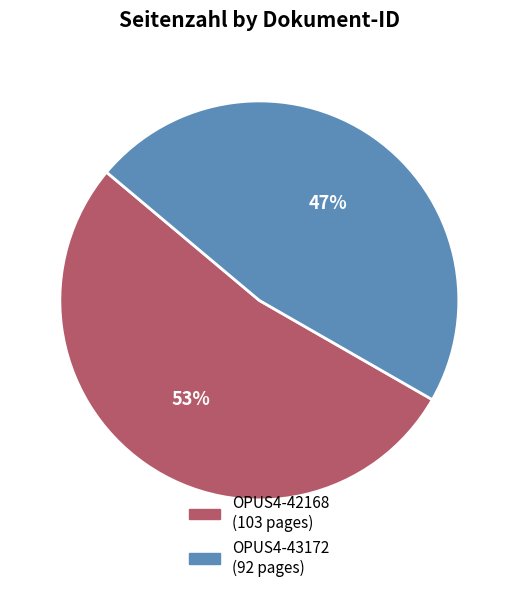

True or false: OPUS4-43172 accounts for 40% of the total.

False